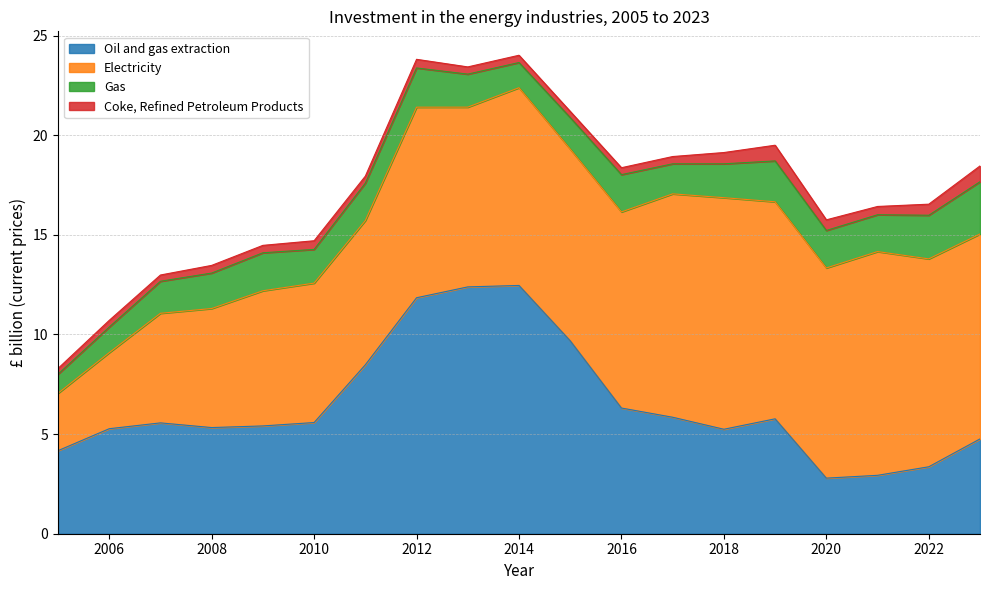

In Oil and gas extraction, how many points are lower than both neighbors (excluding endpoints)?

3